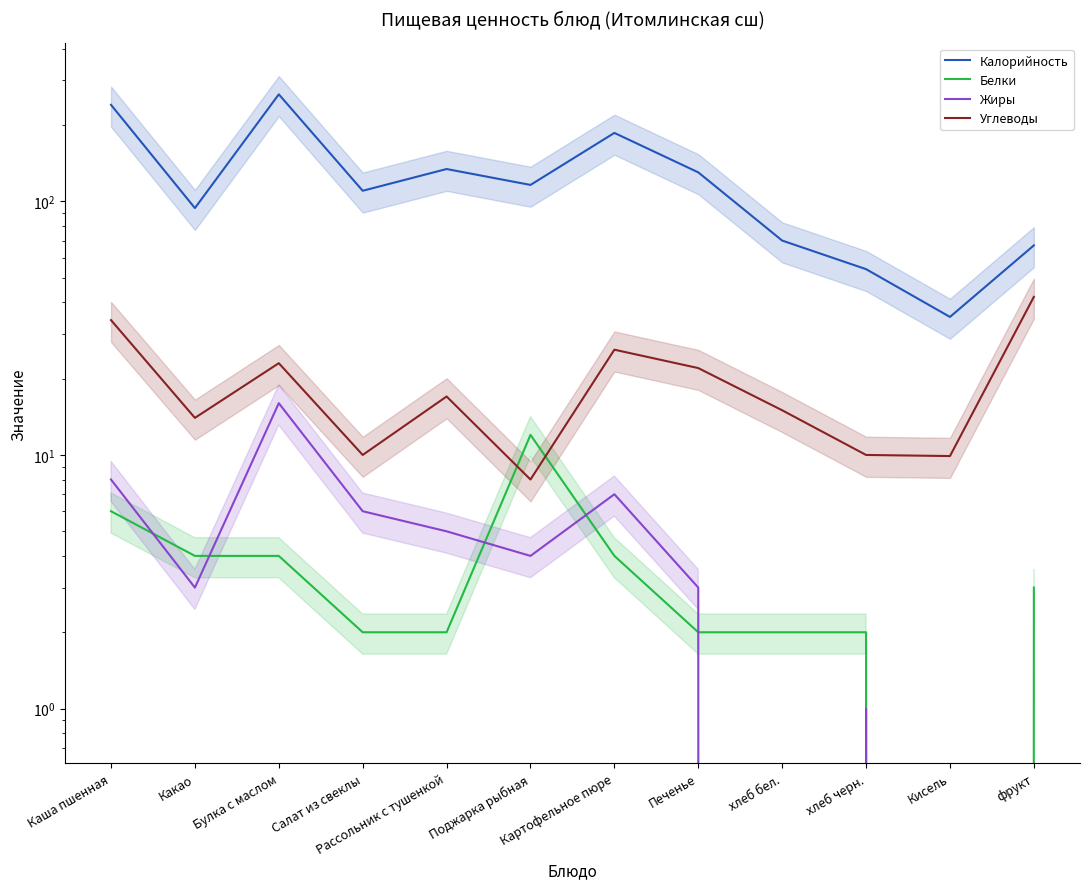

Between хлеб черн. and Печенье, which is larger?

Печенье